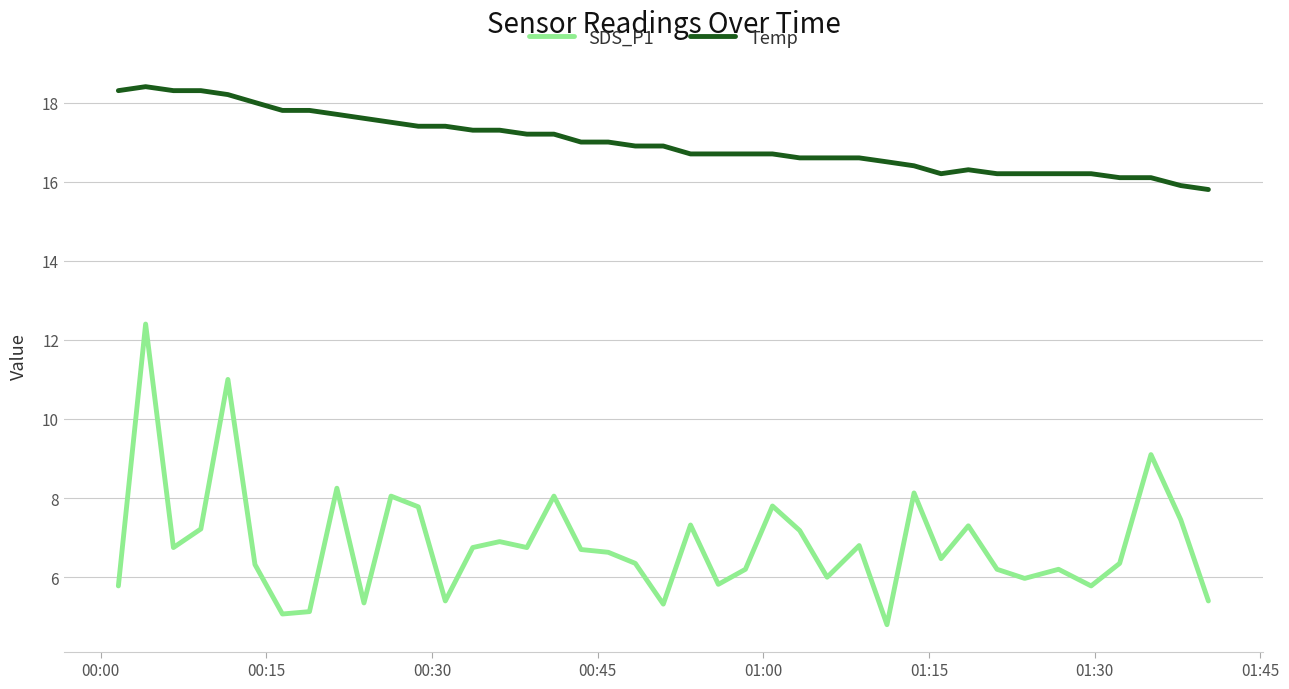

List the series in order of their peak value, lowest first.

SDS_P1, Temp